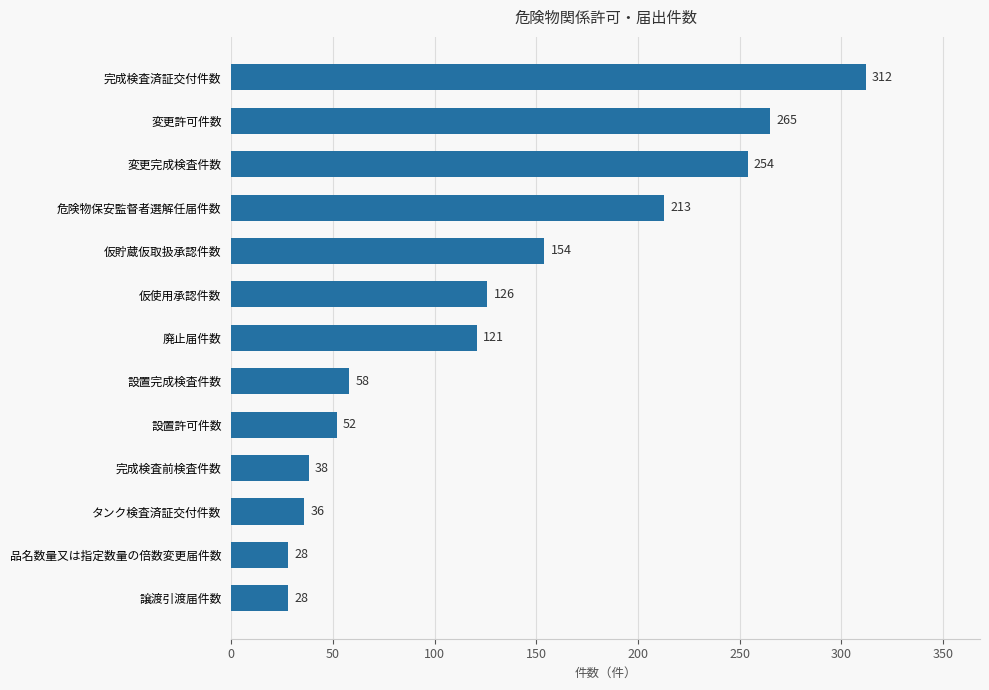

Reading top to bottom, what are all the values shown in this chart?

完成検査済証交付件数=312	変更許可件数=265	変更完成検査件数=254	危険物保安監督者選解任届件数=213	仮貯蔵仮取扱承認件数=154	仮使用承認件数=126	廃止届件数=121	設置完成検査件数=58	設置許可件数=52	完成検査前検査件数=38	タンク検査済証交付件数=36	品名数量又は指定数量の倍数変更届件数=28	譲渡引渡届件数=28